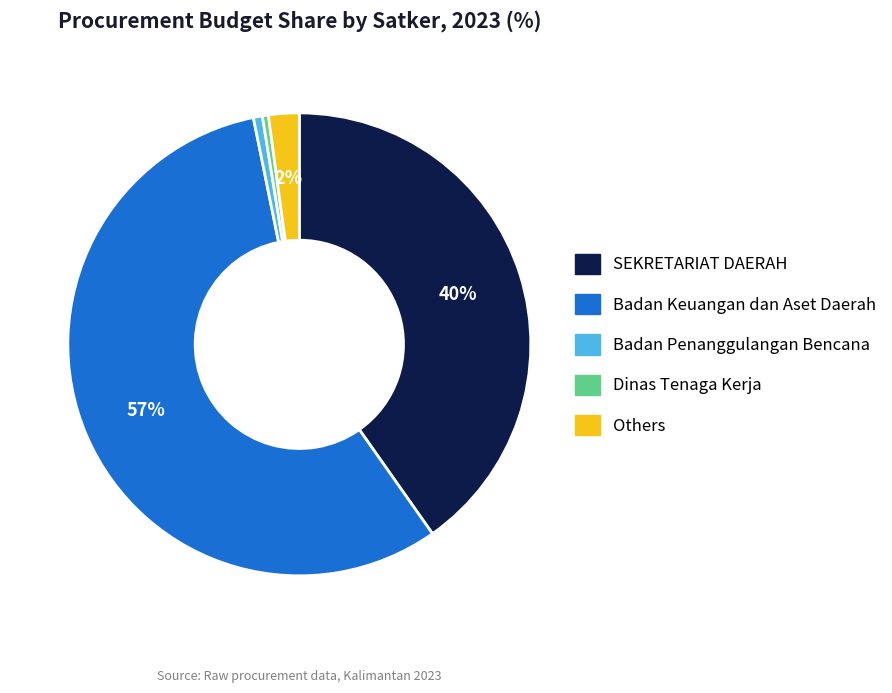

Which has a higher value, Badan Keuangan dan Aset Daerah or Others?

Badan Keuangan dan Aset Daerah